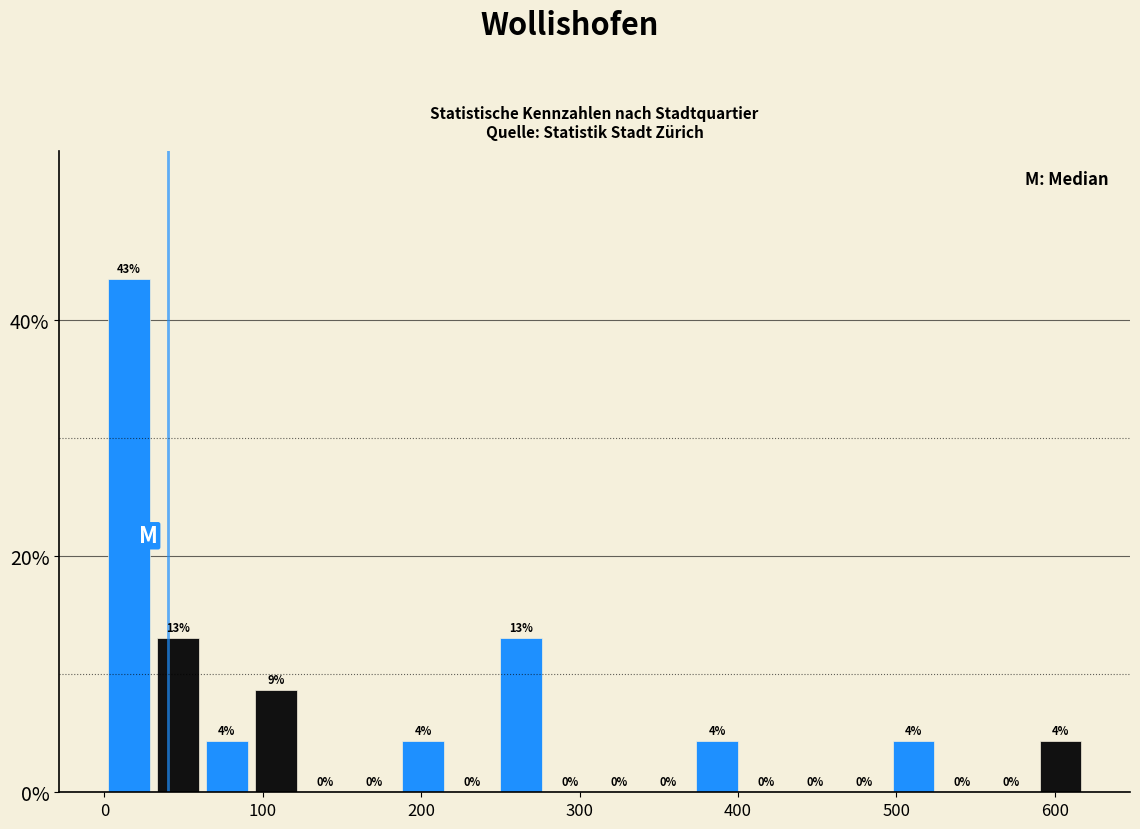

Around what value on the x-axis is the tallest bar? Give the approximate position of its centre, as read against the axis.

20